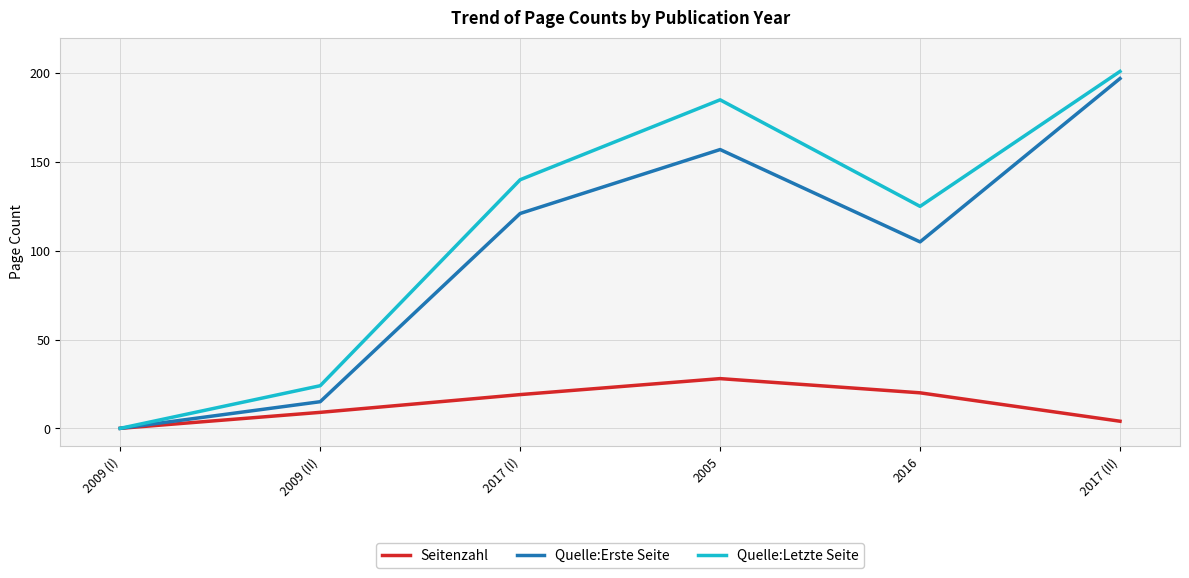

What is the difference between the second highest and minimum values in the Quelle:Letzte Seite series?

185